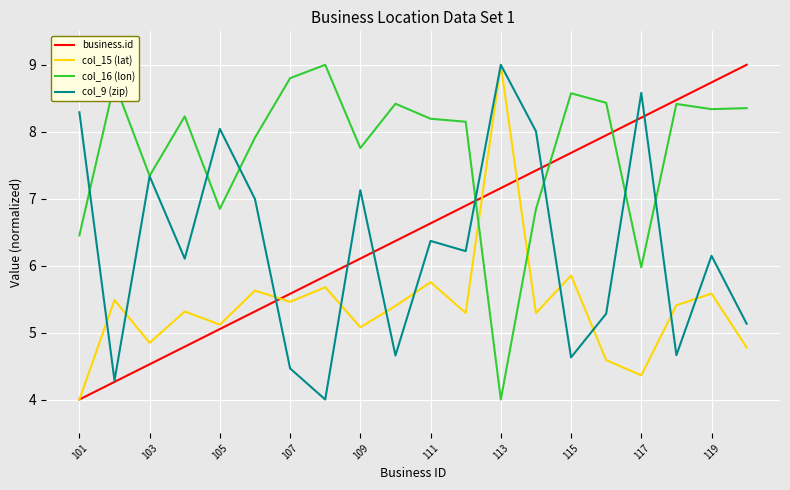

What is the minimum value shown in the chart?

4.0